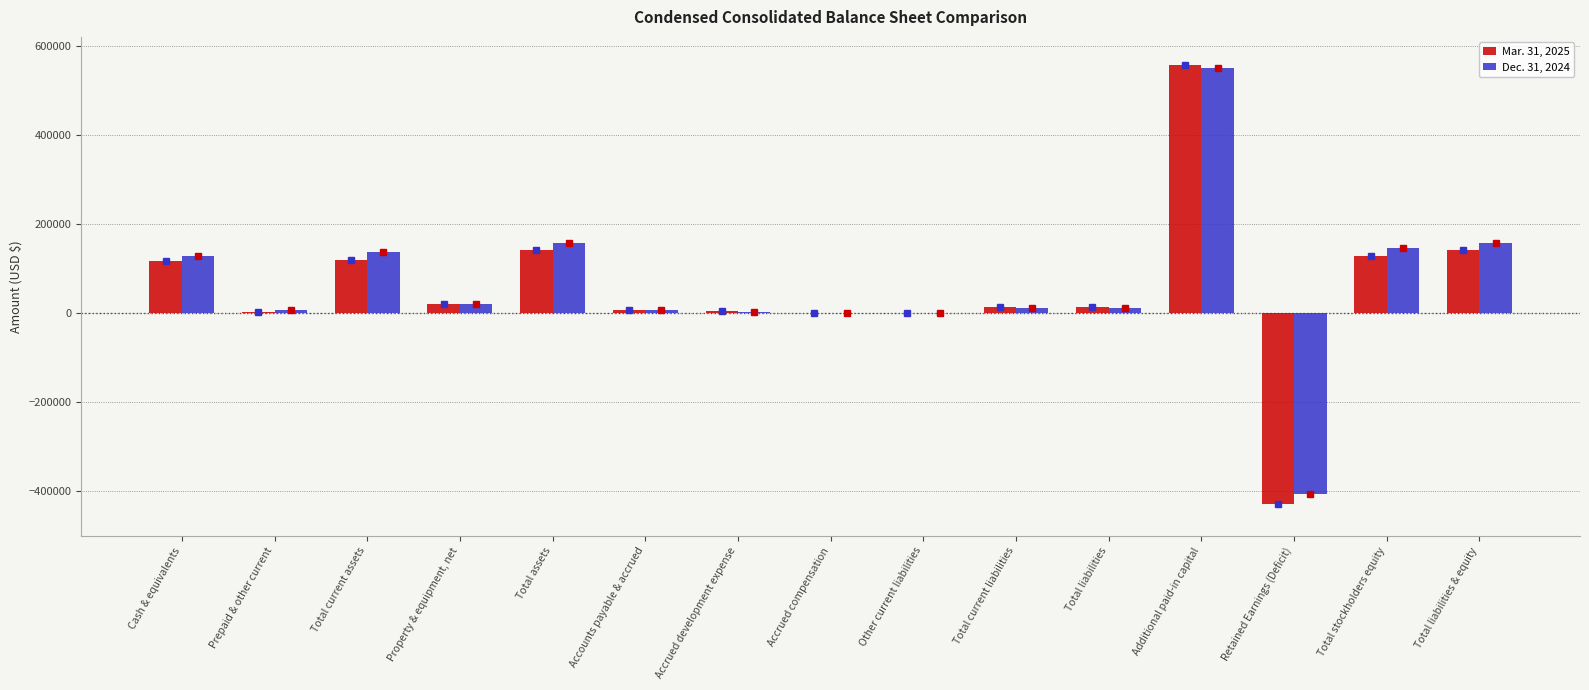

Is it true that Dec. 31, 2024 equals 21001 at Property & equipment, net?

True